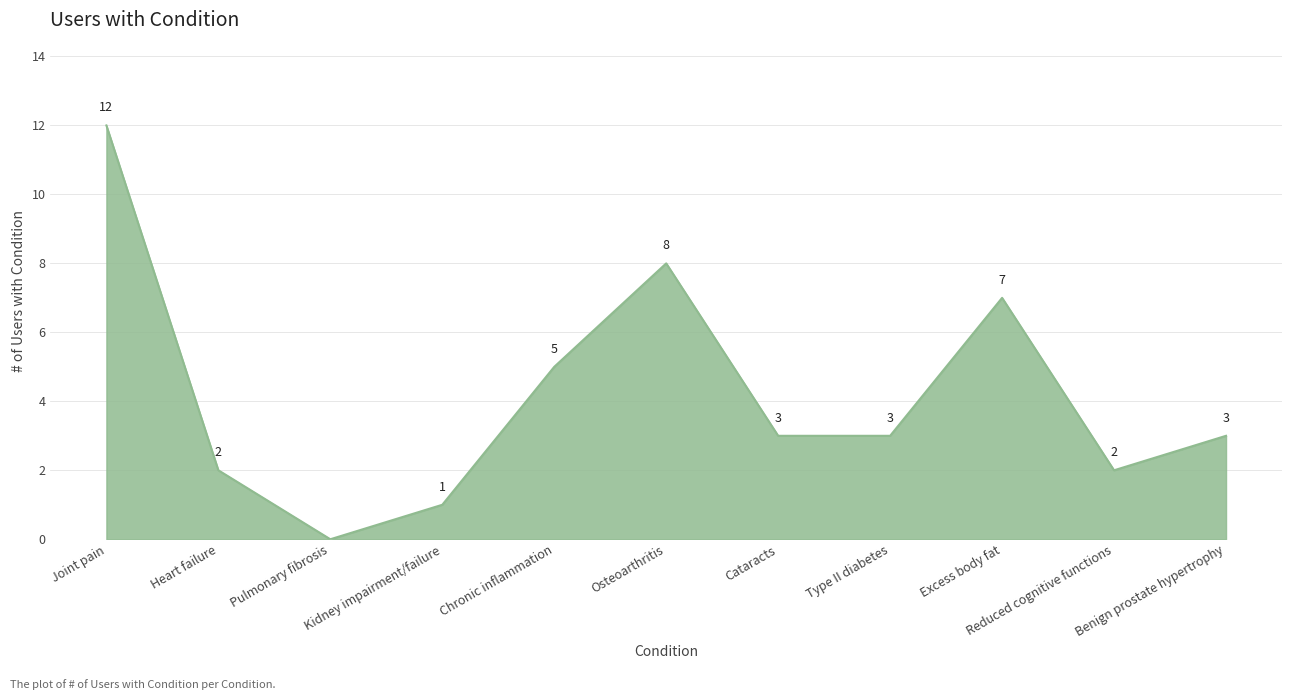

What position from the left is Pulmonary fibrosis?

3